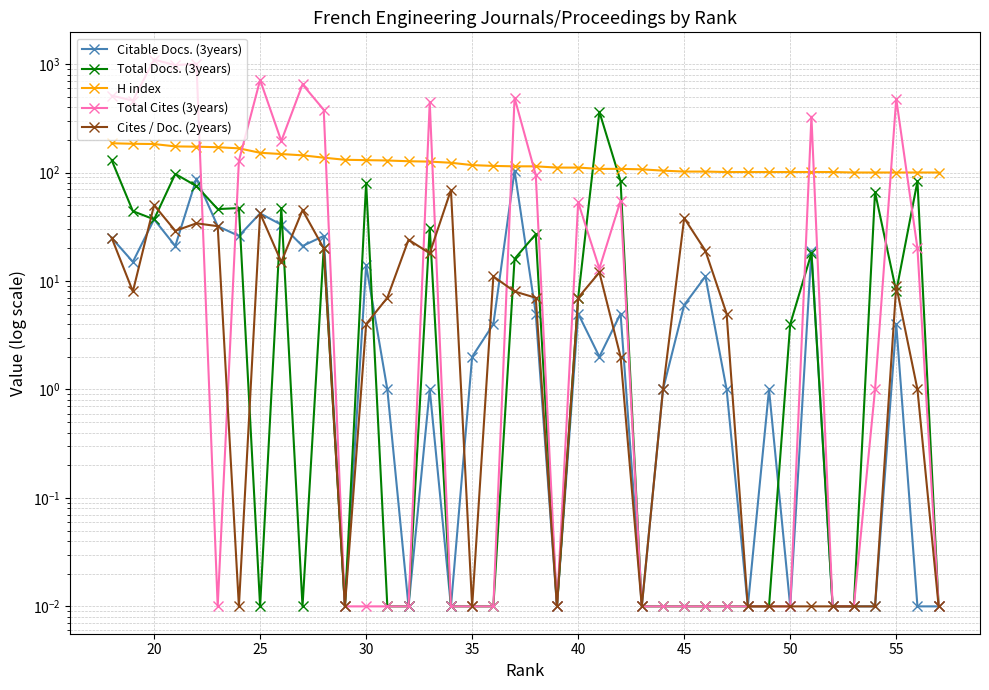

How many data points in H index are above 114?

19